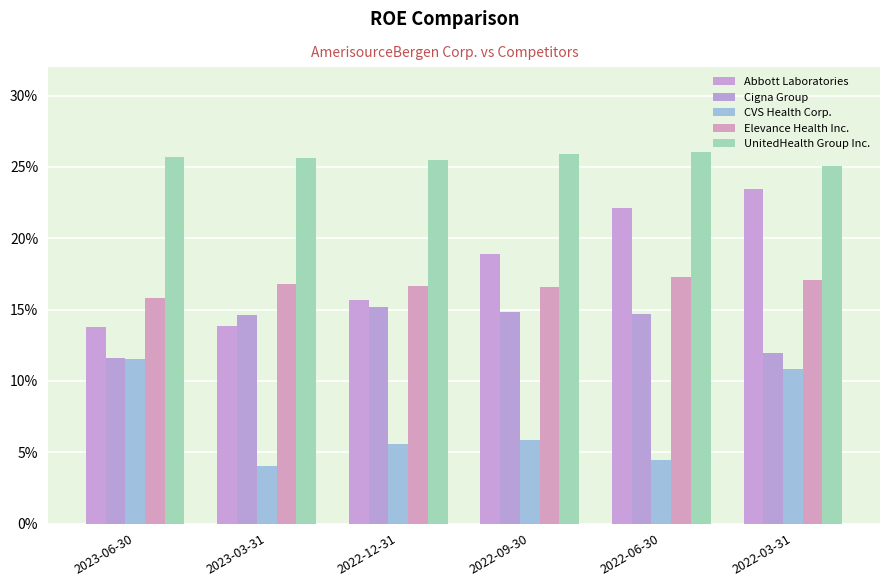

The Elevance Health Inc. series shows 0.2 at 2023-06-30. True or false?

True